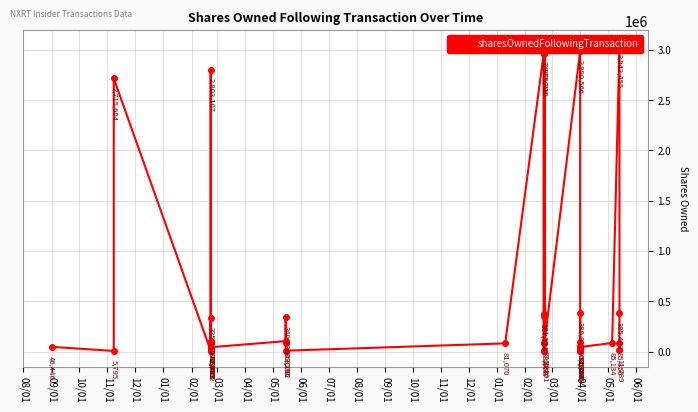

What is the greatest value displayed?

3042455